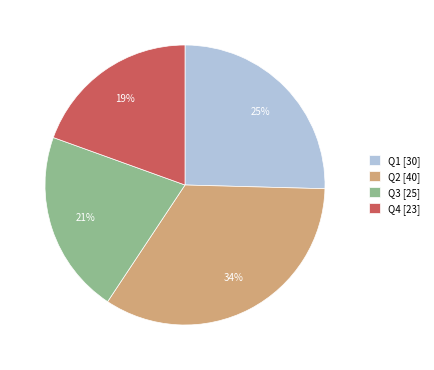

Which slice is the smallest?

Q4